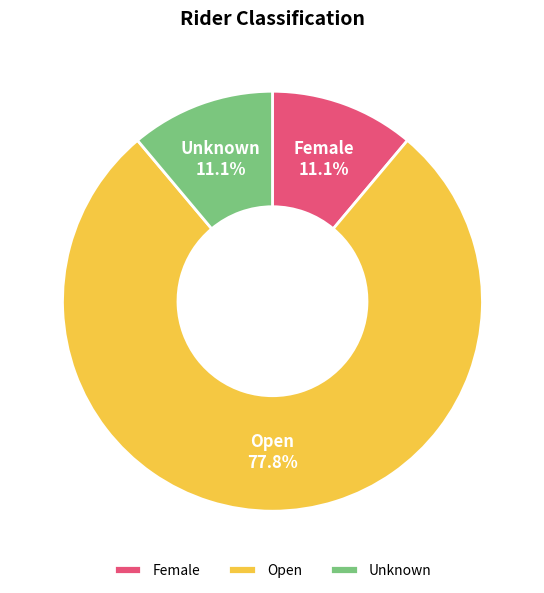

Is it true that Open is 87% of the pie?

False